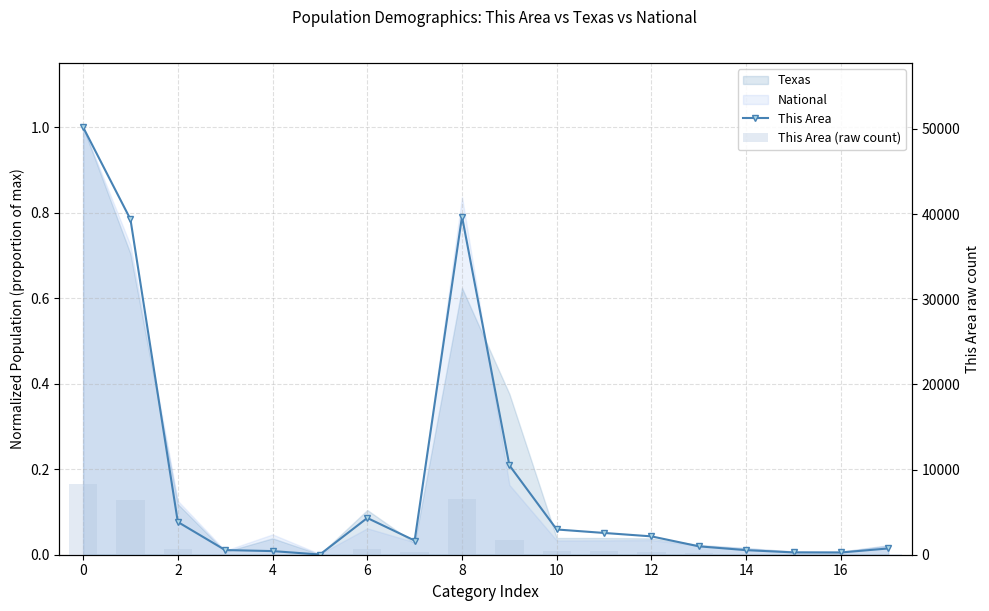

Reading left to right, what are all the values shown in this chart?

This Area: 1.0	0.8	0.1	0.0	0.0	0.0	0.1	0.0	0.8	0.2	0.1	0.1	0.0	0.0	0.0	0.0	0.0	0.0
This Area (raw count): 8249.0	6471.0	632.0	90.0	70.0	4.0	709.0	273.0	6524.0	1725.0	487.0	420.0	354.0	162.0	88.0	45.0	43.0	121.0